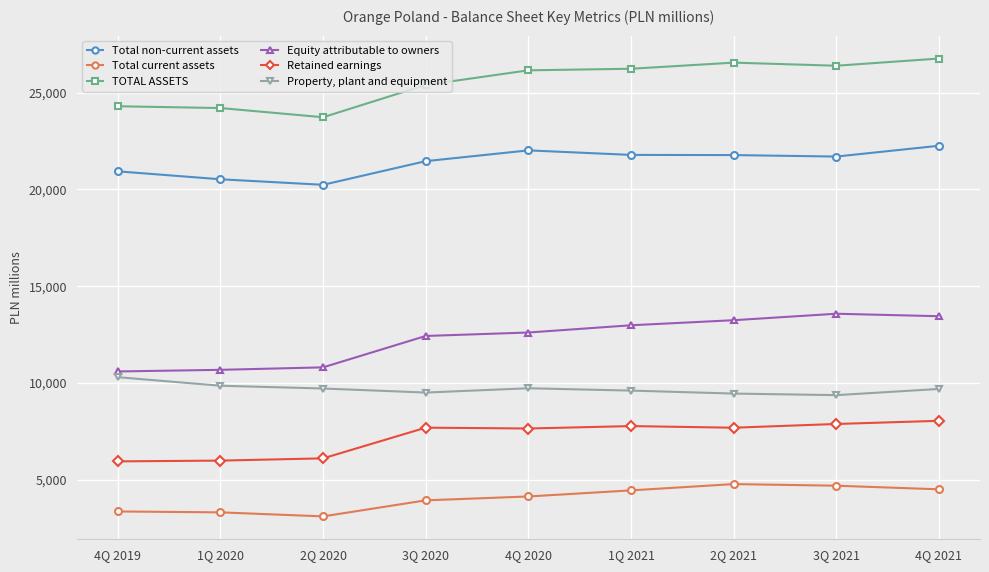

True or false: Total non-current assets and TOTAL ASSETS intersect in this chart.

False